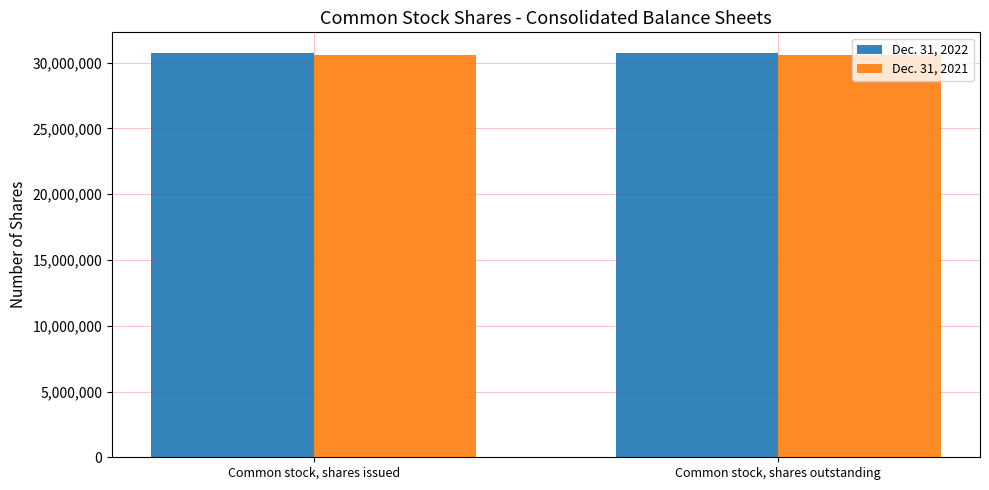

What is the minimum value shown in the chart?

30609029